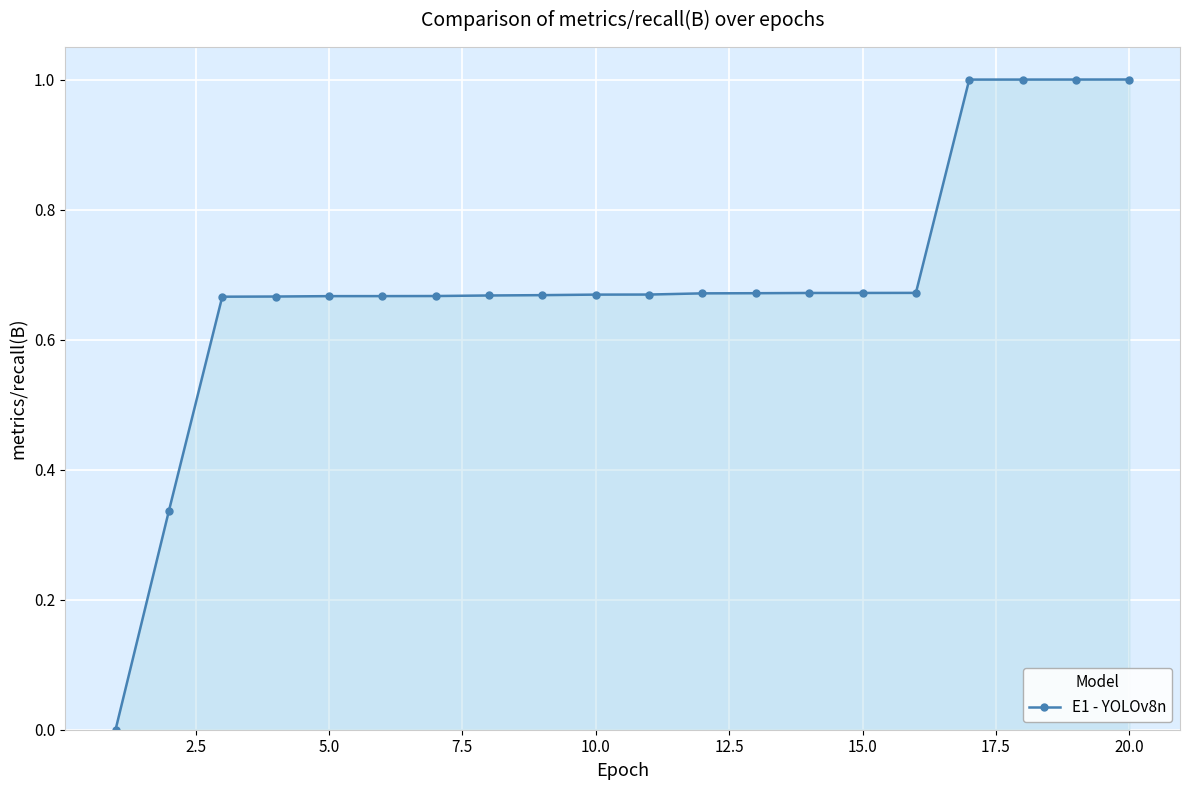

What is the sum of all values?

13.7